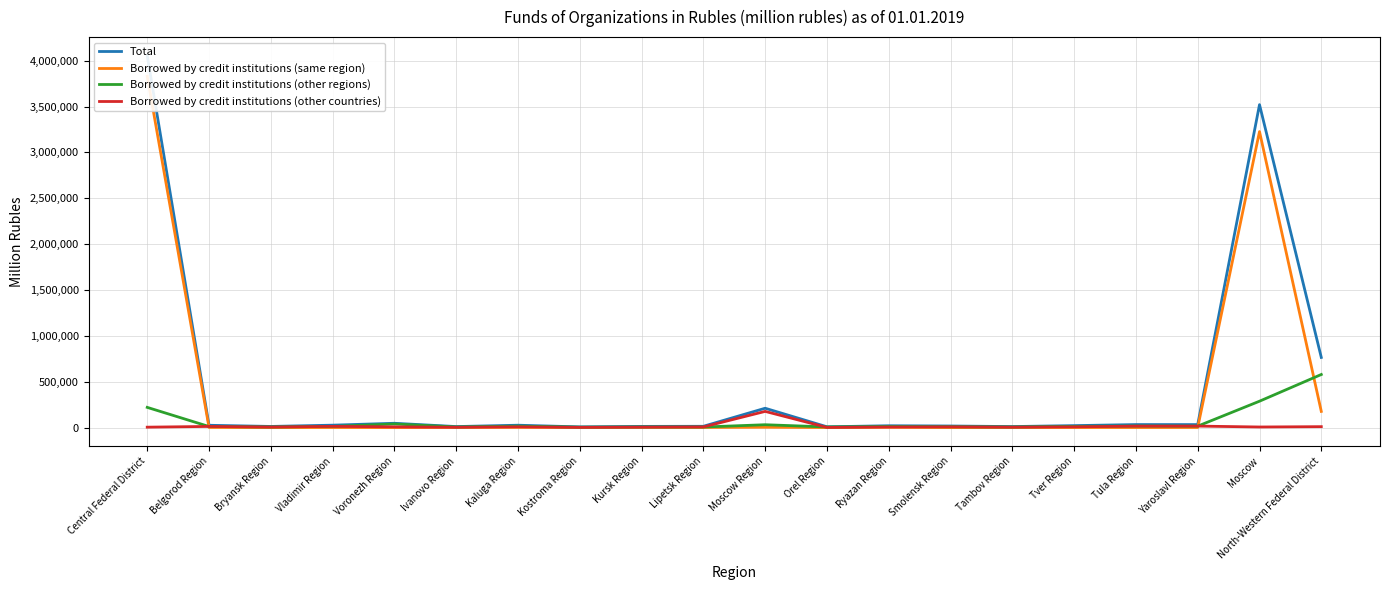

At which category is the sum across all series the highest?

Central Federal District